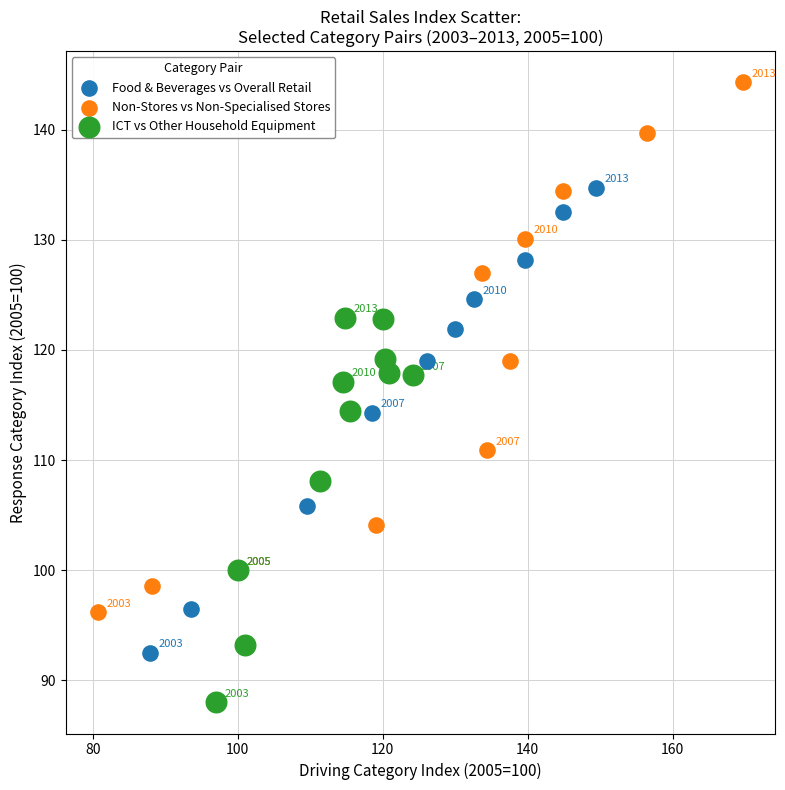

Which series contains the highest Y value?

Non-Stores vs Non-Specialised Stores